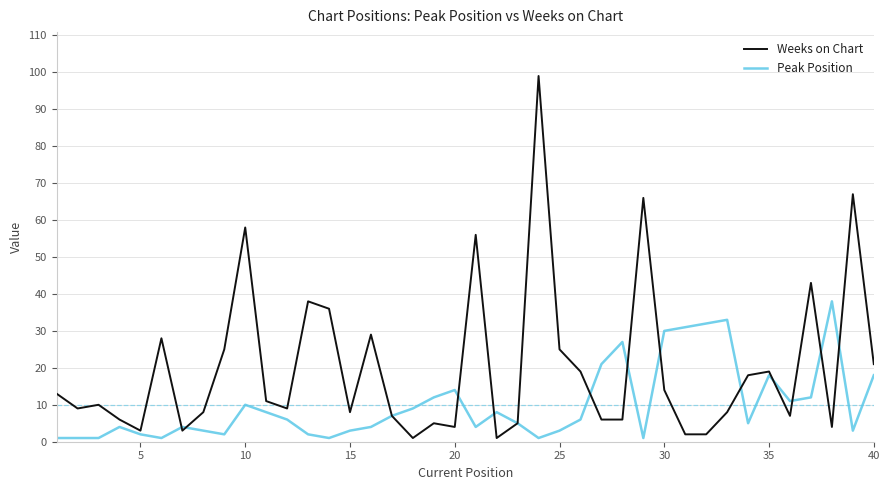

Rank the series by their average value, from lowest to highest.

Peak Position, Weeks on Chart